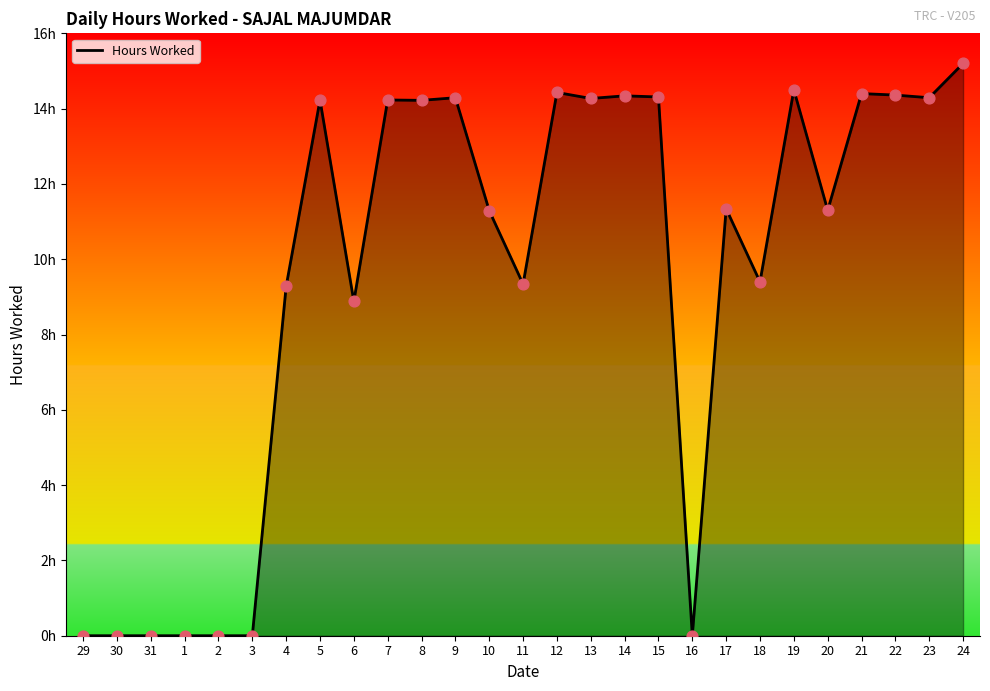

Between 9 and 13, which is larger?

9